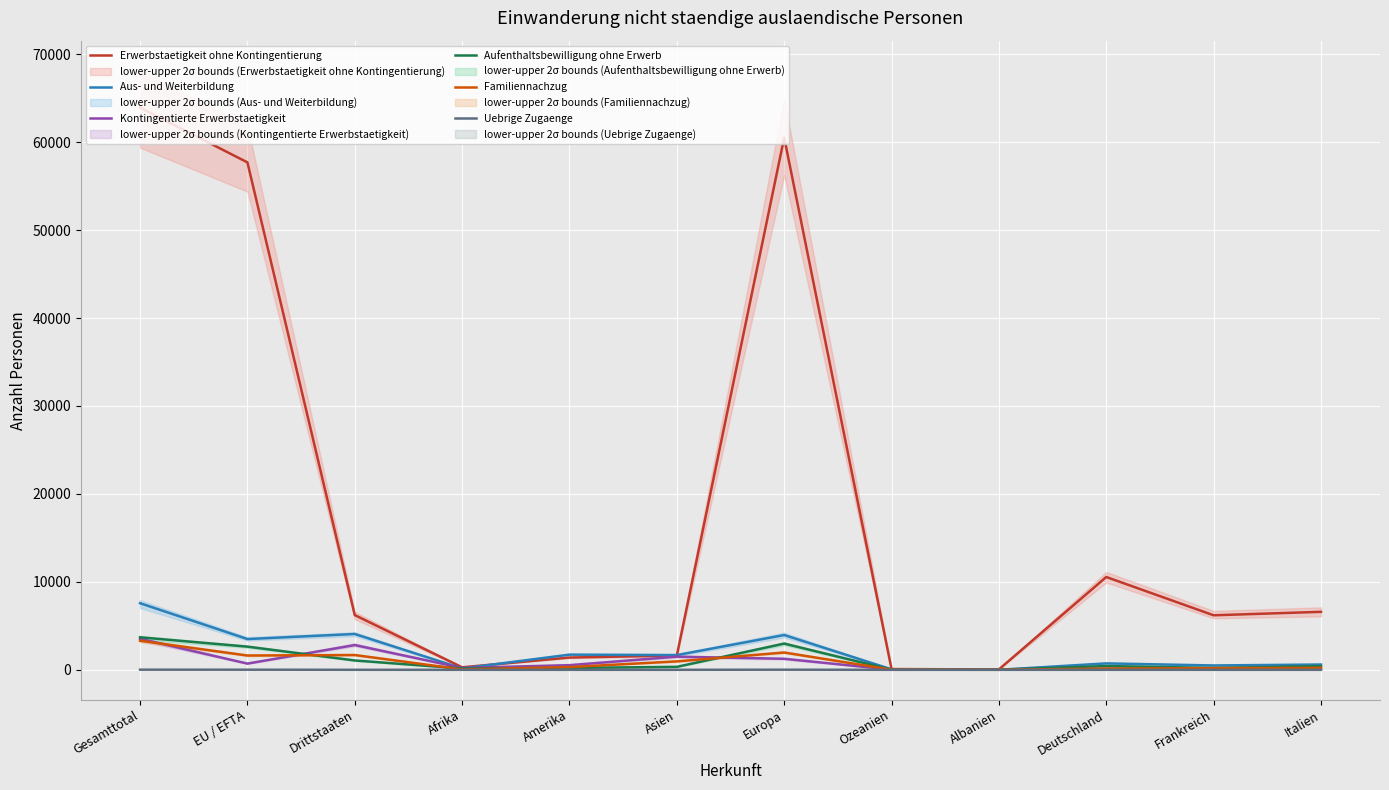

True or false: Familiennachzug and Aufenthaltsbewilligung ohne Erwerb cross at least once.

True